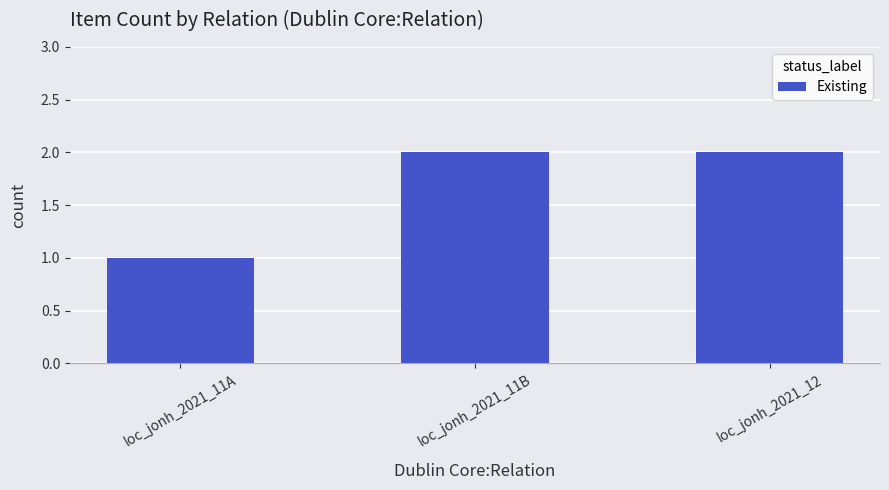

At which label is the value closest to 1?

loc_jonh_2021_11A